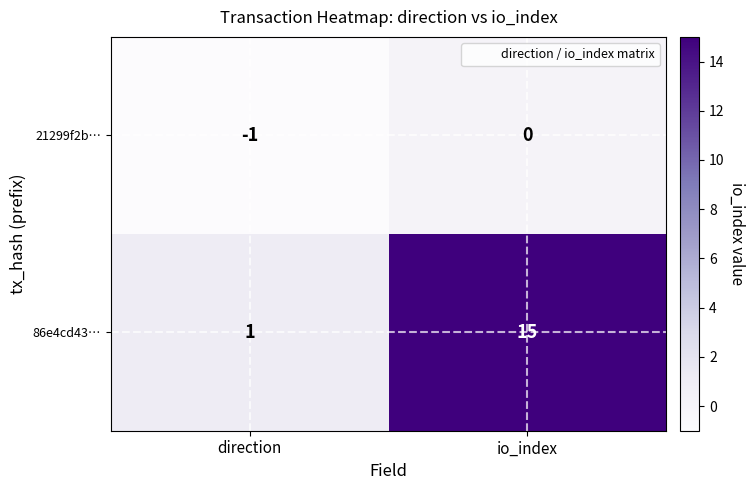

What is the difference between the highest and lowest values at io_index?

15